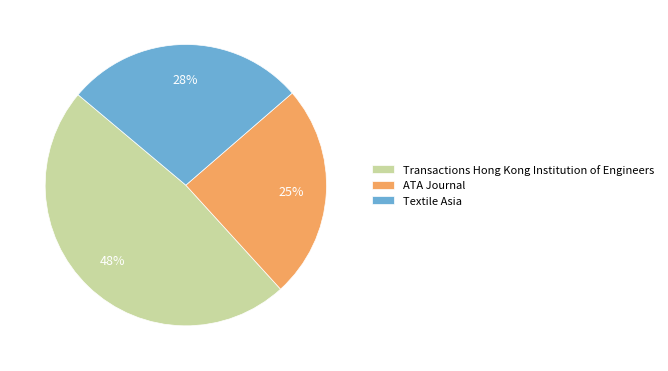

Does Textile Asia account for over 50% of the chart?

No